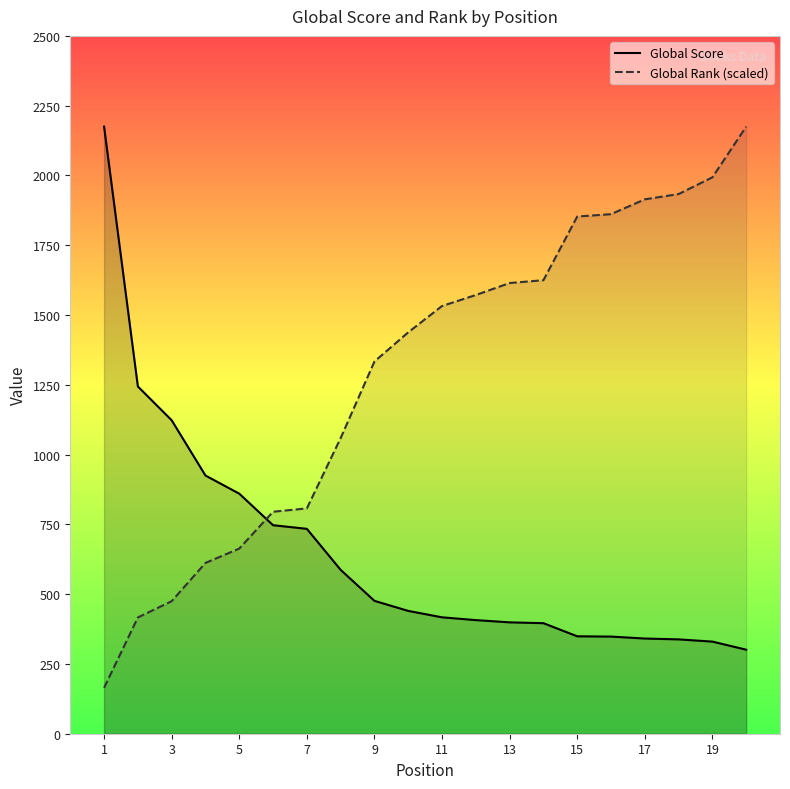

What is the value of the Global Score point at the 10th from the left?

440.0